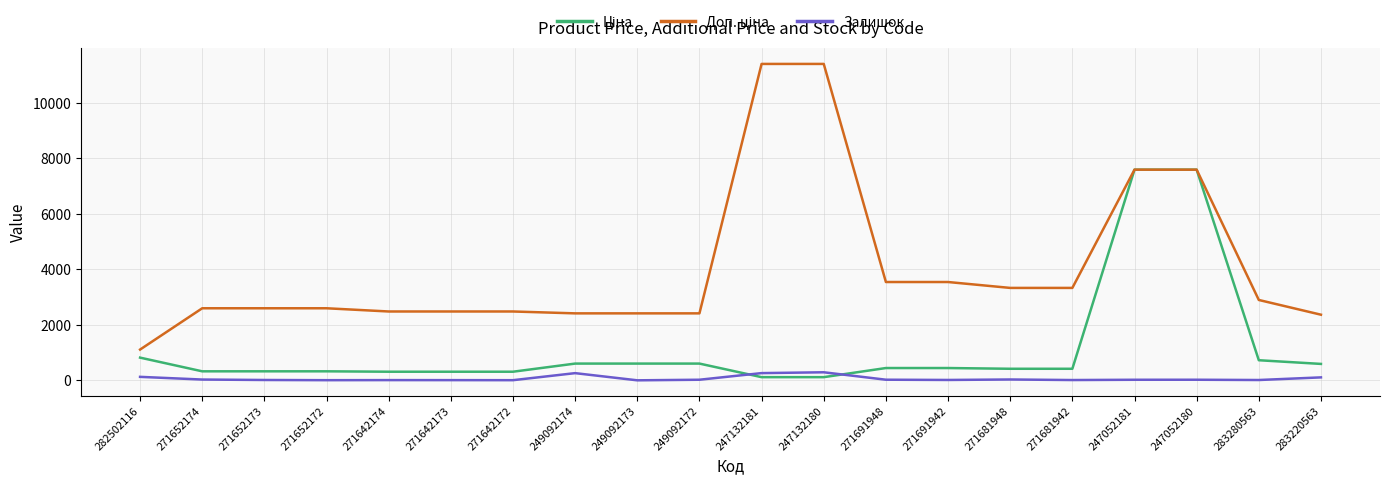

What is the difference between the highest and lowest values at 249092173?

2414.8